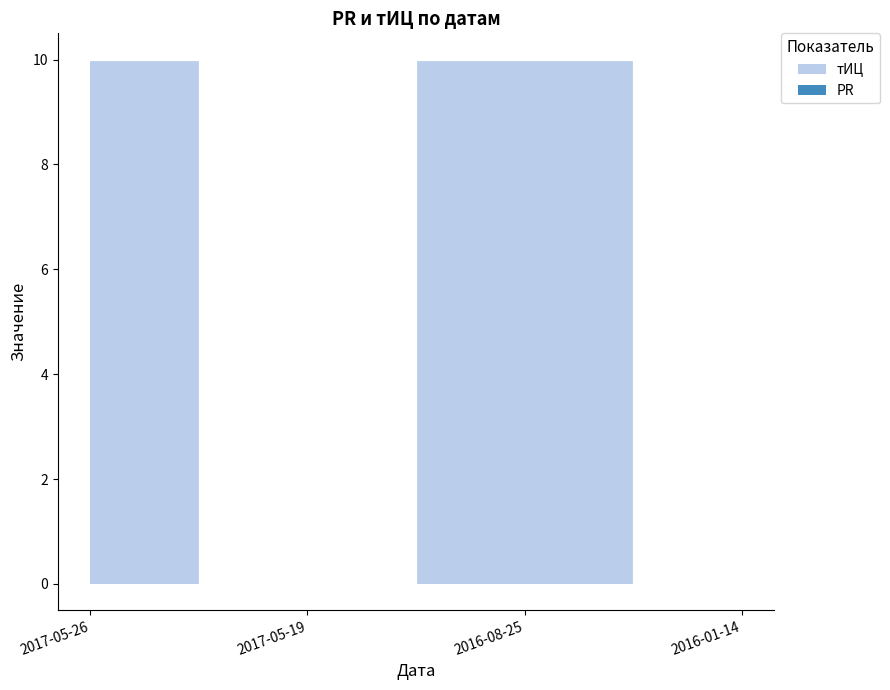

The value at 2016-01-14 is -6. True or false?

False